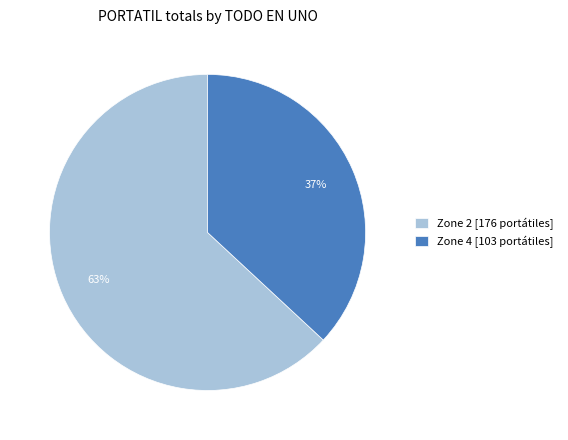

Is it true that Zone 2 [176 portátiles] is 72% of the pie?

False